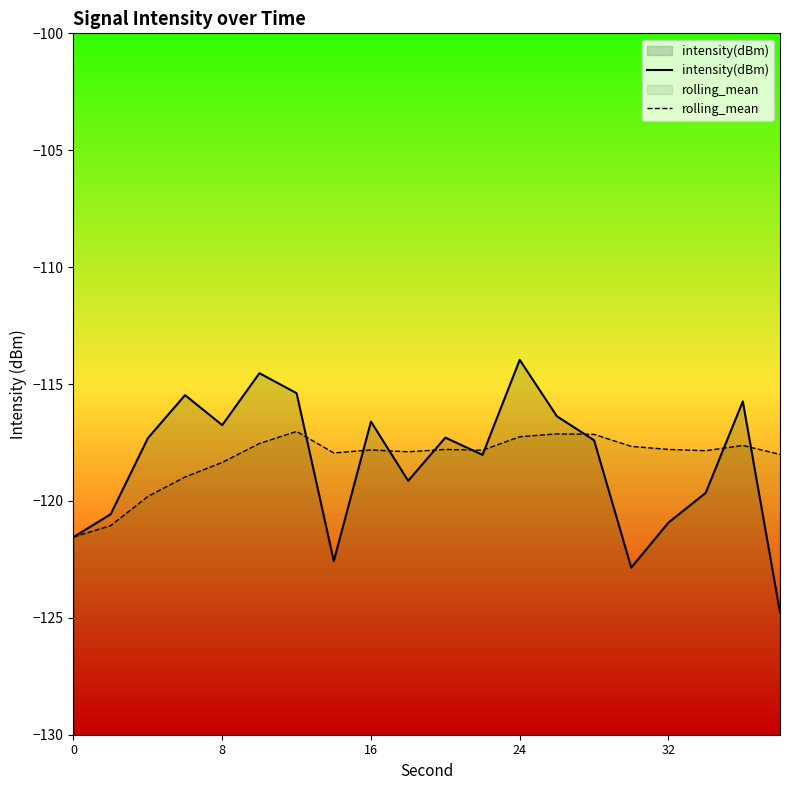

Which series has the largest total across all categories?

rolling_mean